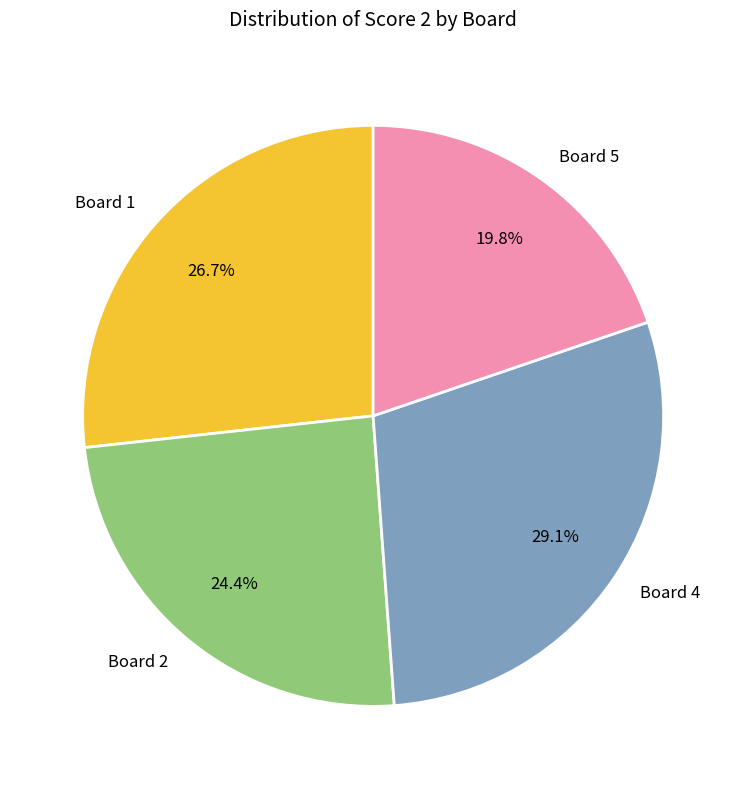

Combined, do Board 2 and Board 1 account for over 50%?

Yes